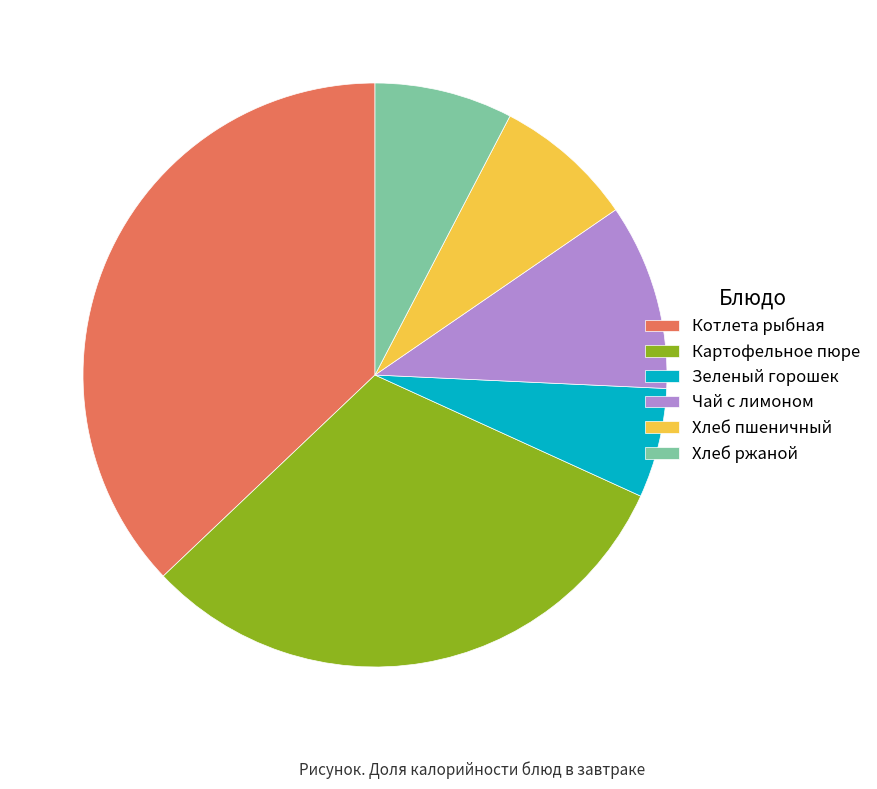

Does any single category account for the majority?

No